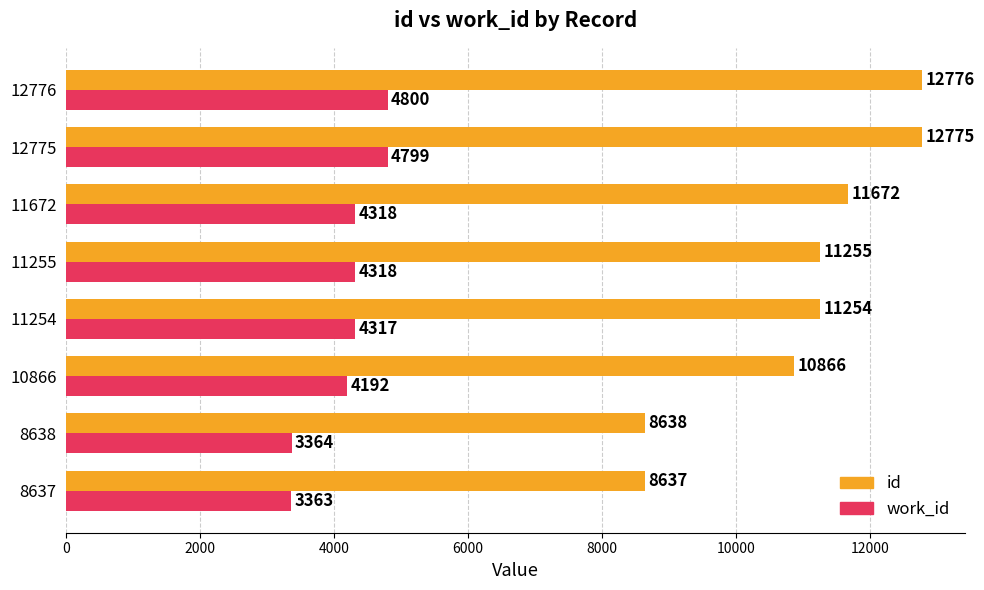

How many data points does each series have?

8